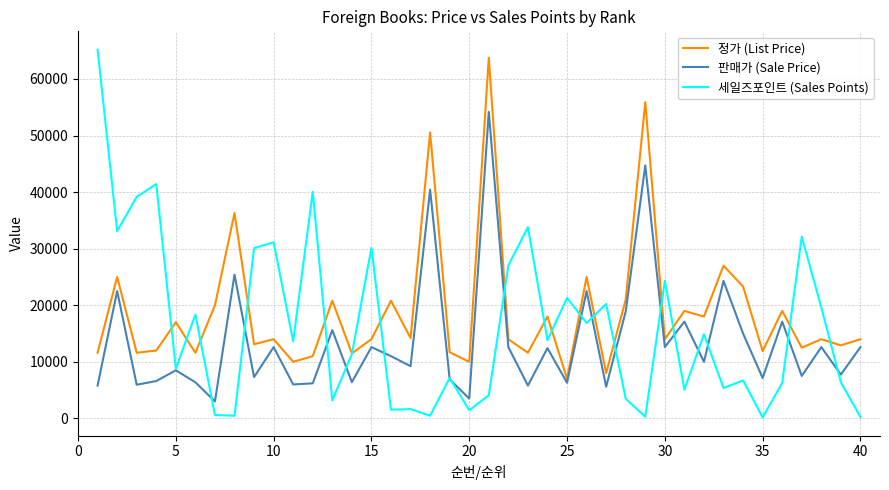

Which series has the widest spread of values?

세일즈포인트 (Sales Points)